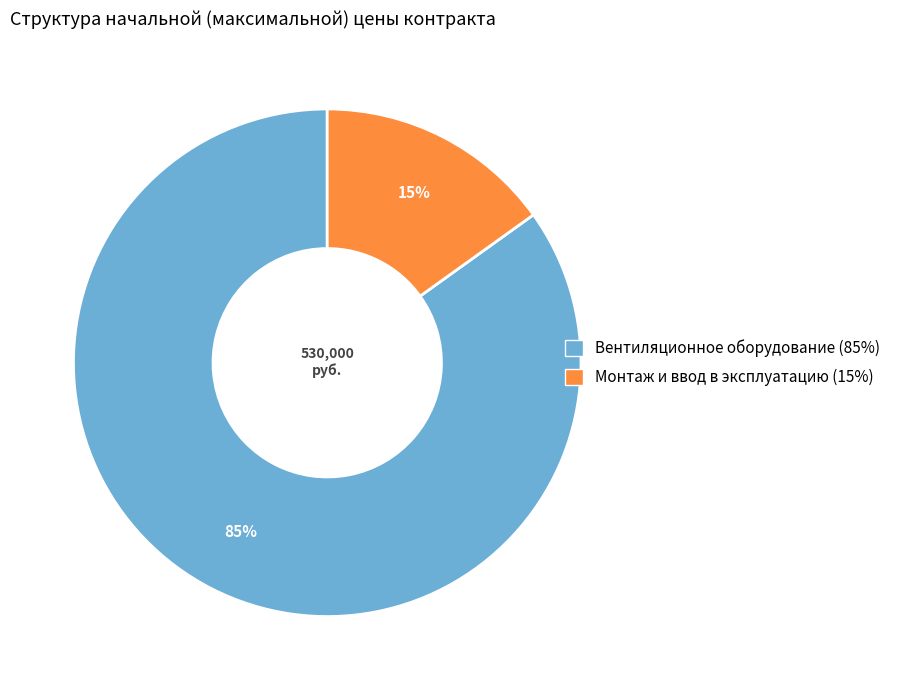

Which has a higher value, Вентиляционное оборудование or Монтаж и ввод в эксплуатацию?

Вентиляционное оборудование